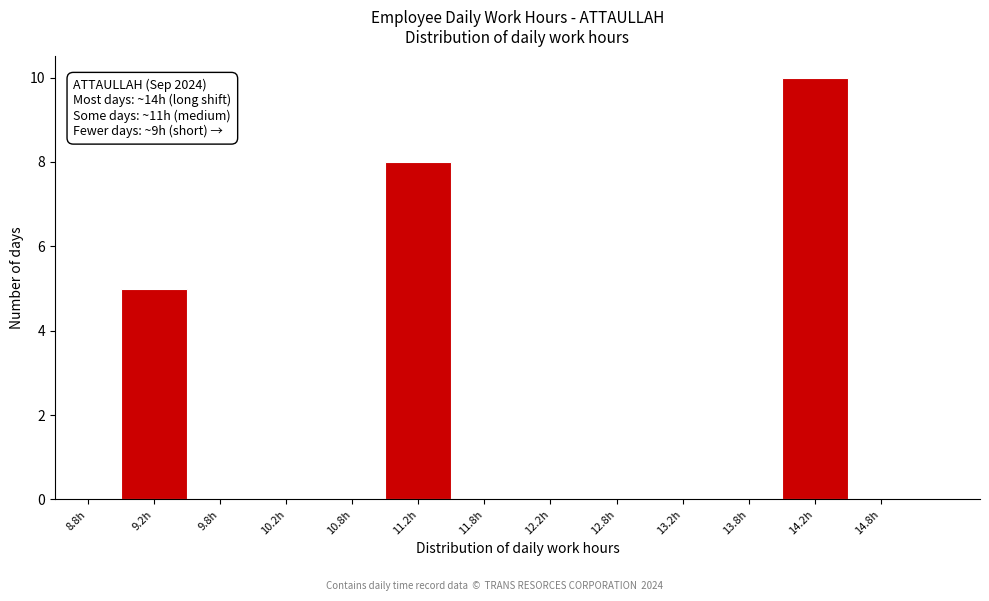

Which range on the x-axis has the tallest bar?

14.0 to 14.5